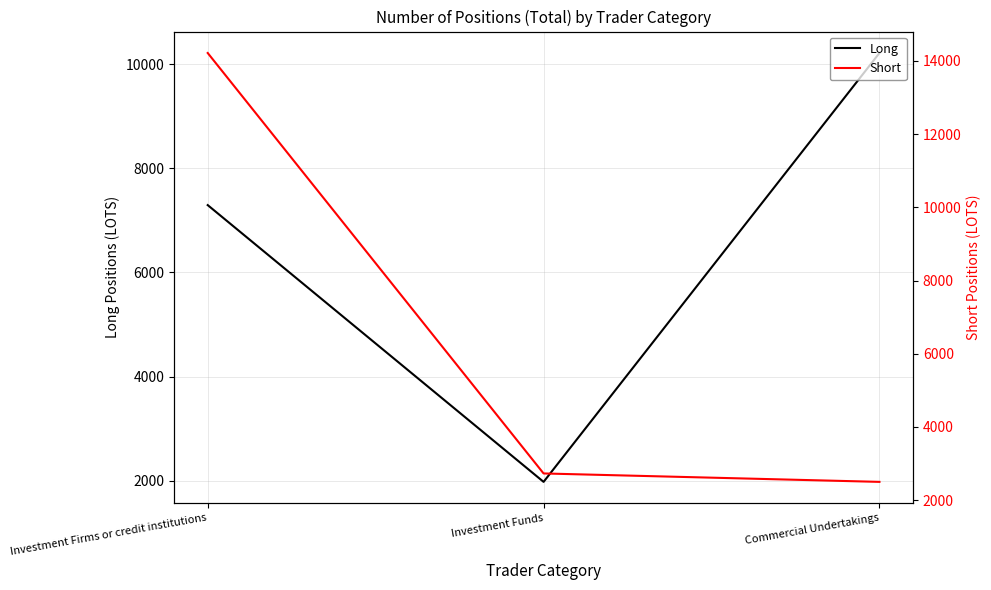

What is the value of the Short point at the 2nd from the left?

2730.0